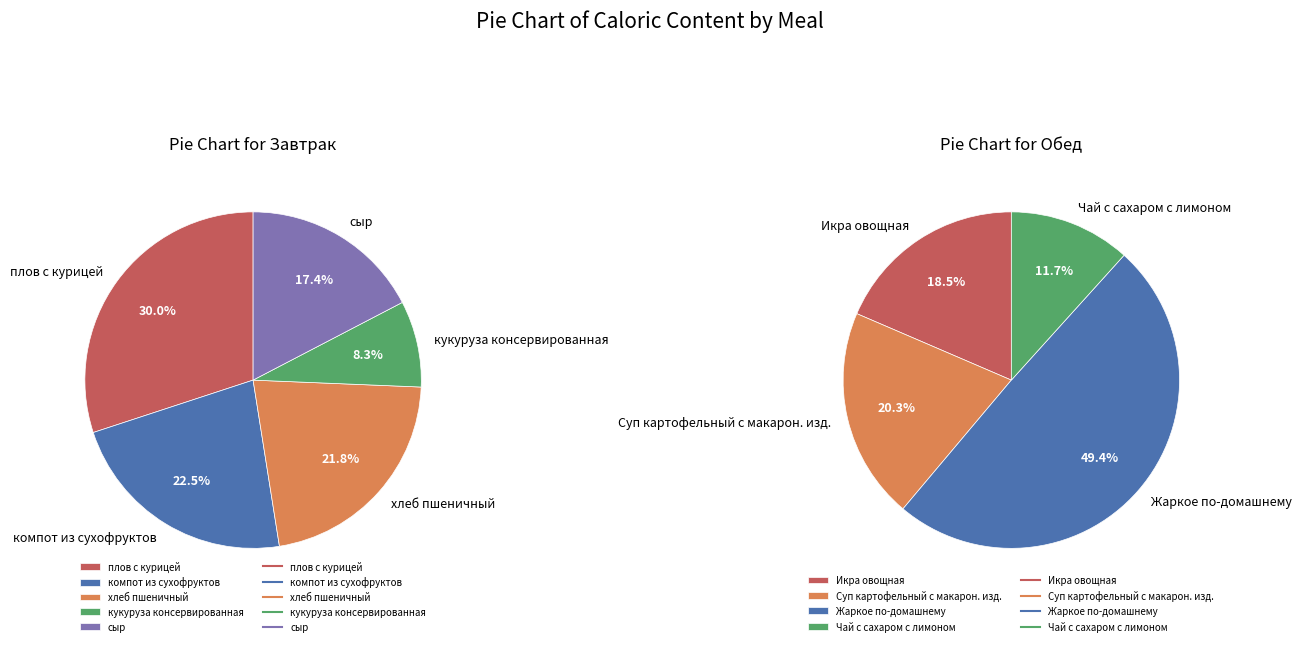

Does Икра овощная represent more than half of the total?

No